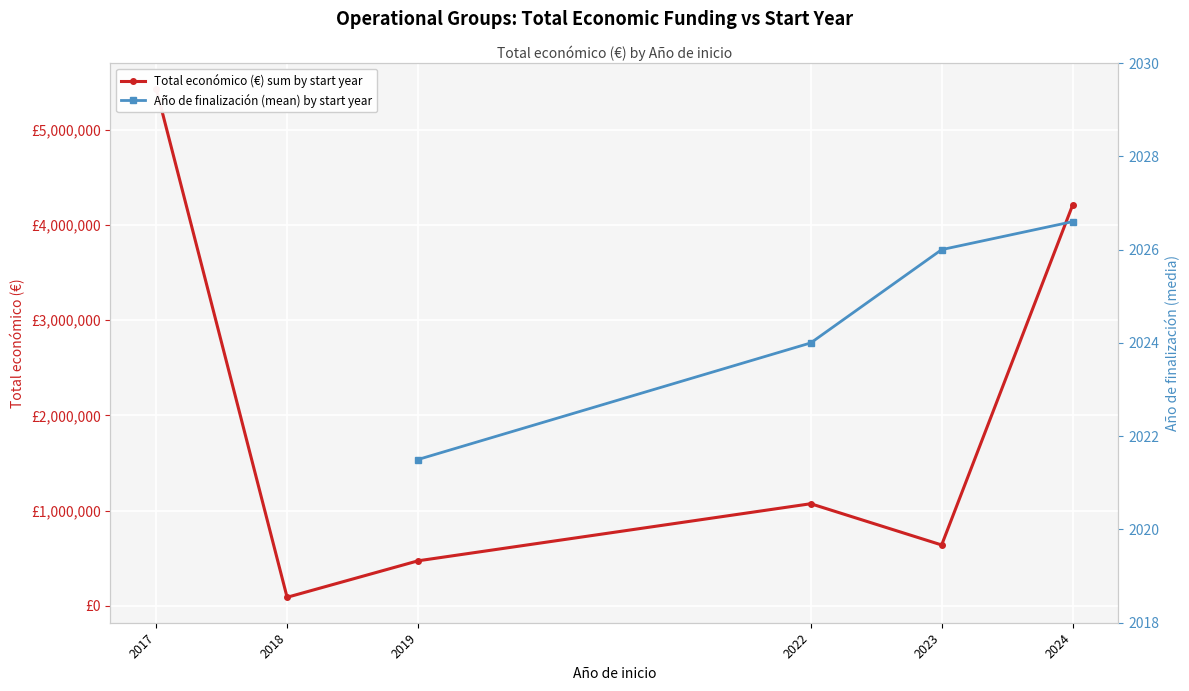

At which category does Total económico (€) sum by start year reach its first local peak?

2022